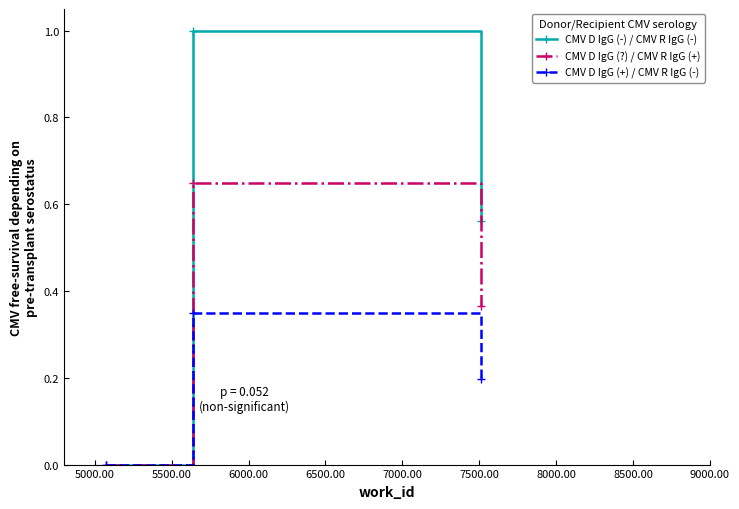

Which series has the largest range (max minus min)?

CMV D IgG (-) / CMV R IgG (-)